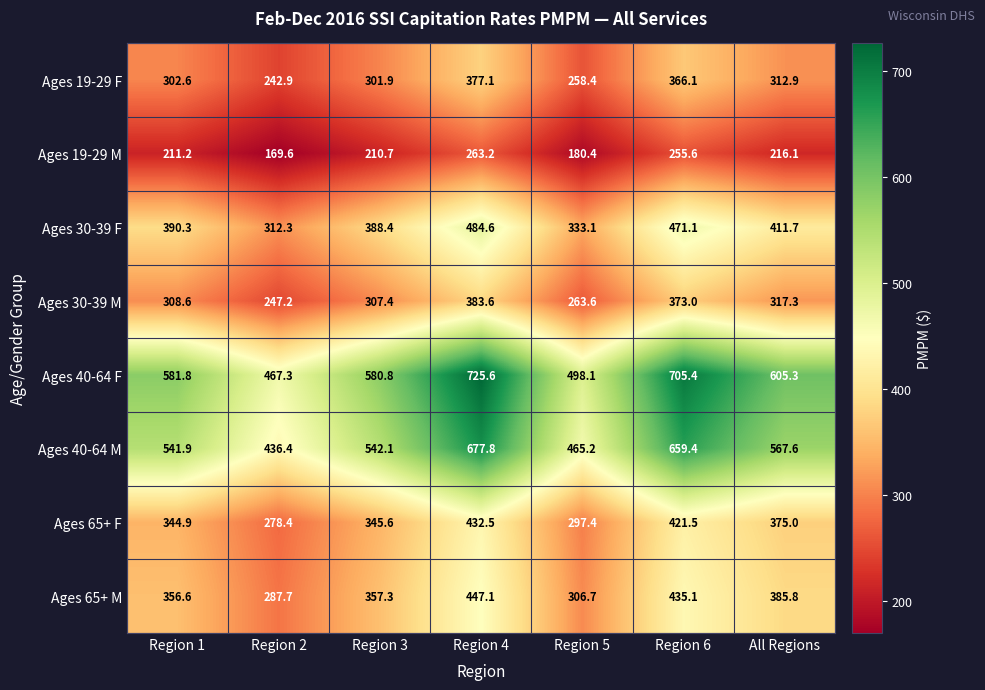

Which series has the largest range (max minus min)?

Ages 40-64 F